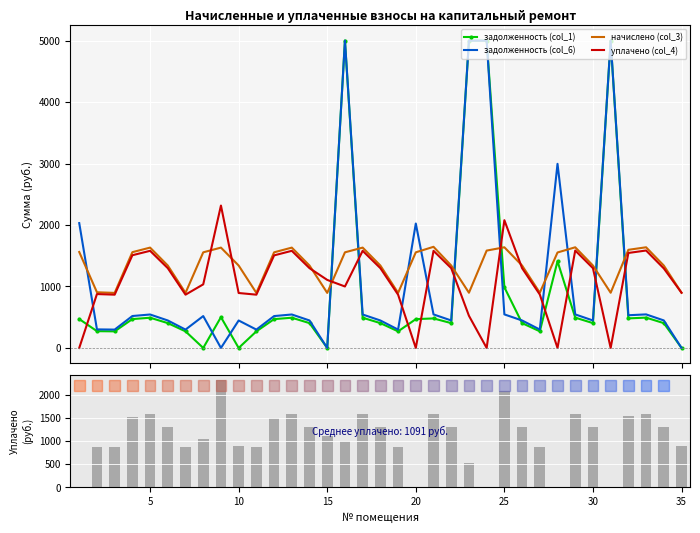

Which series has the largest total across all categories?

начислено (col_3)